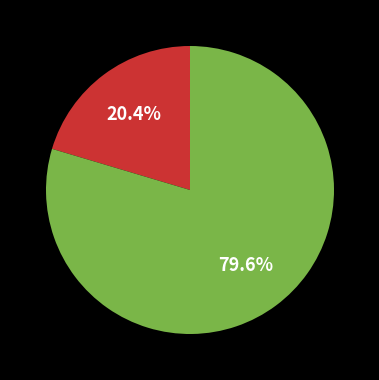

How many segments does this pie chart have?

2